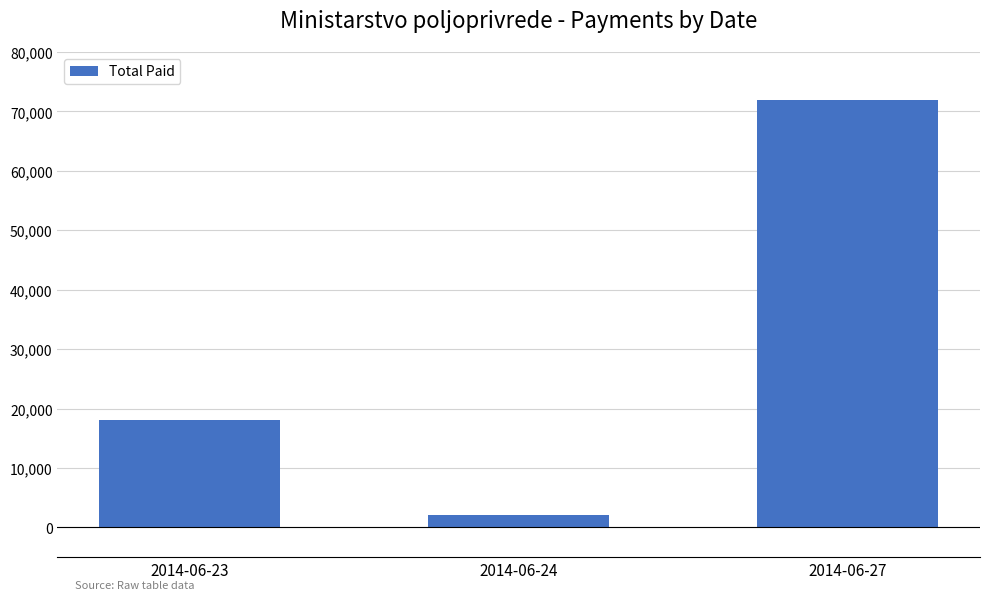

Which category has the highest value across all series?

2014-06-27